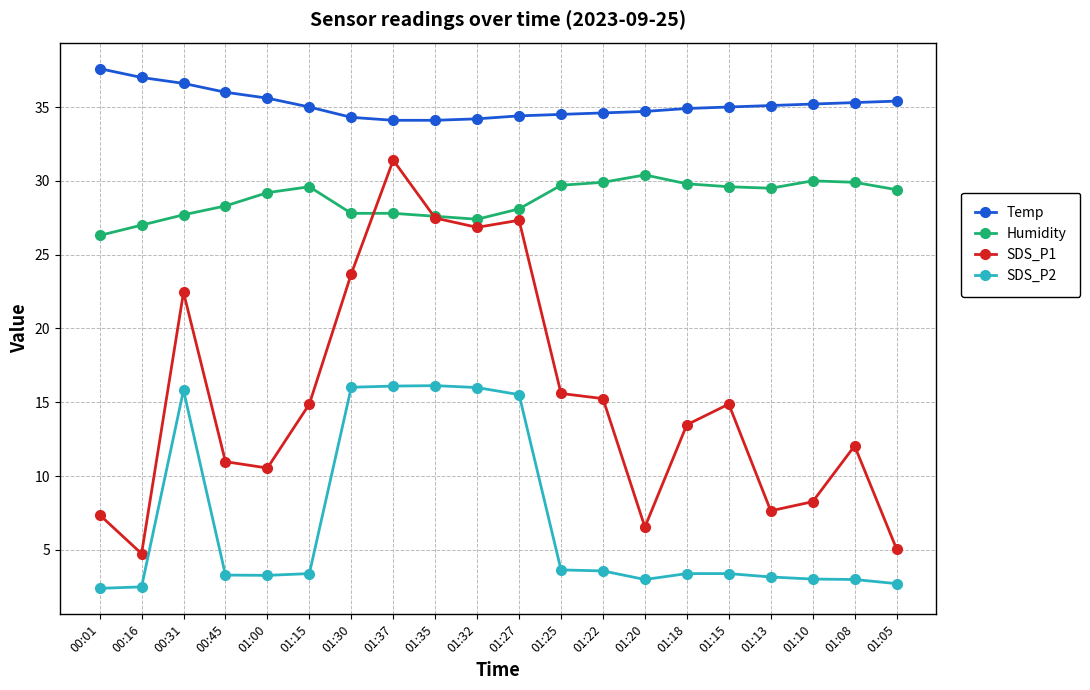

Which has a higher value, 01:13 or 01:32?

01:13